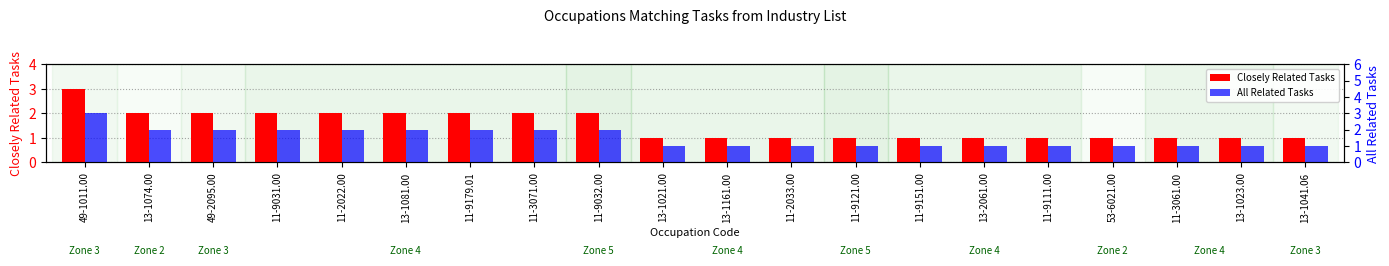

What position from the left is 53-6021.00?

17